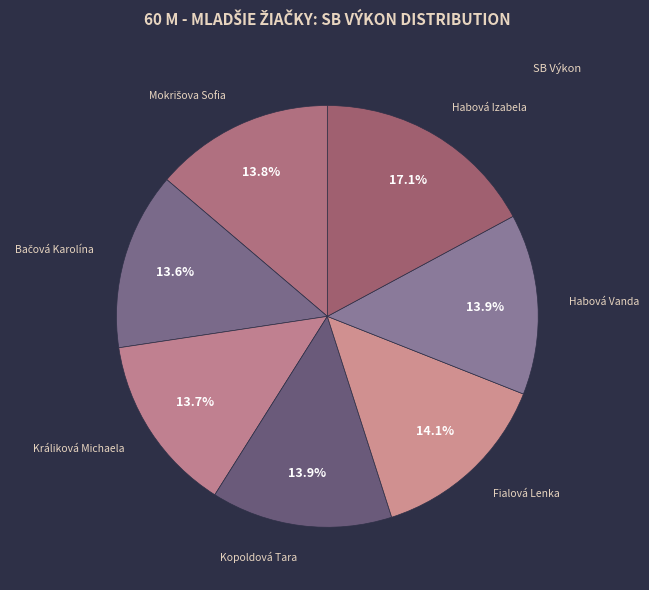

How many slices are in this pie chart?

7